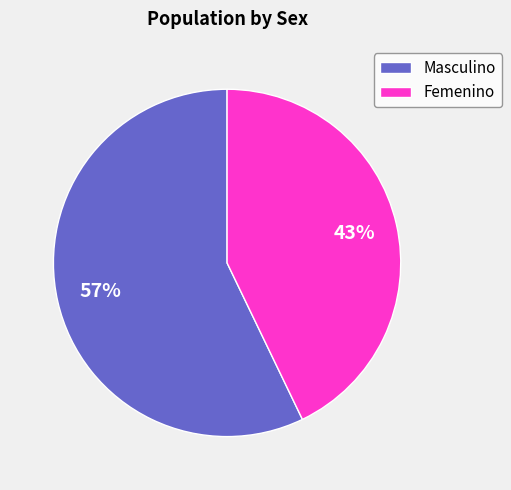

To the nearest percent, what is the difference between the largest and smallest slice percentages?

14%